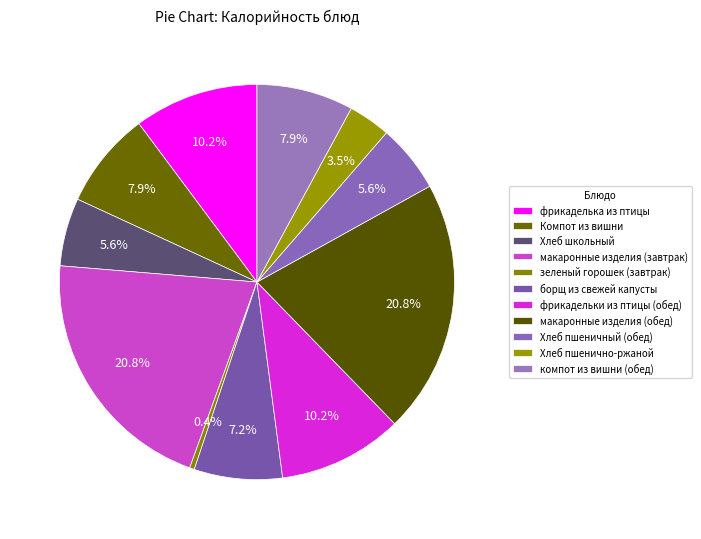

Is it true that Компот из вишни is 8% of the pie?

True